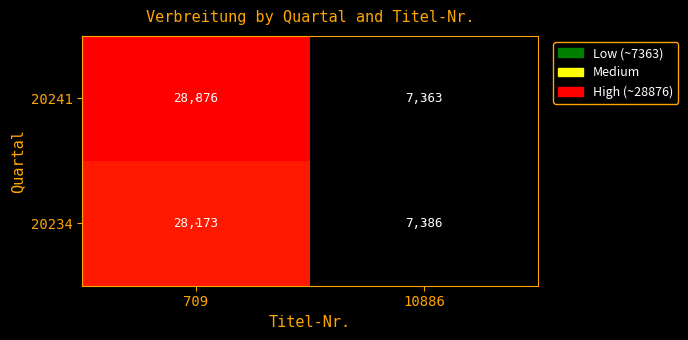

Is it true that 20234 equals 28173 at 709?

True